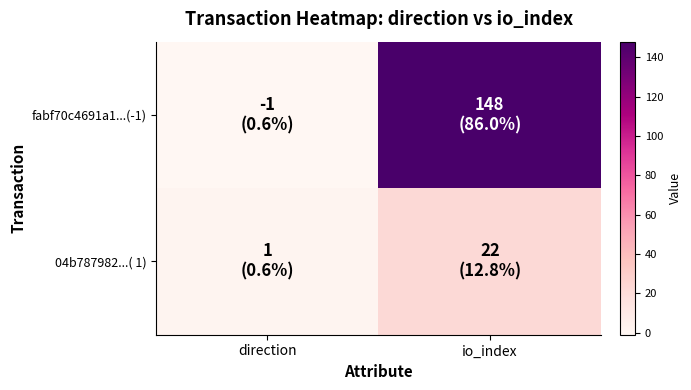

Reading left to right, what are all the values shown in this chart?

fabf70c4691a1...(-1): direction=-1	io_index=148
04b787982...( 1): direction=1	io_index=22